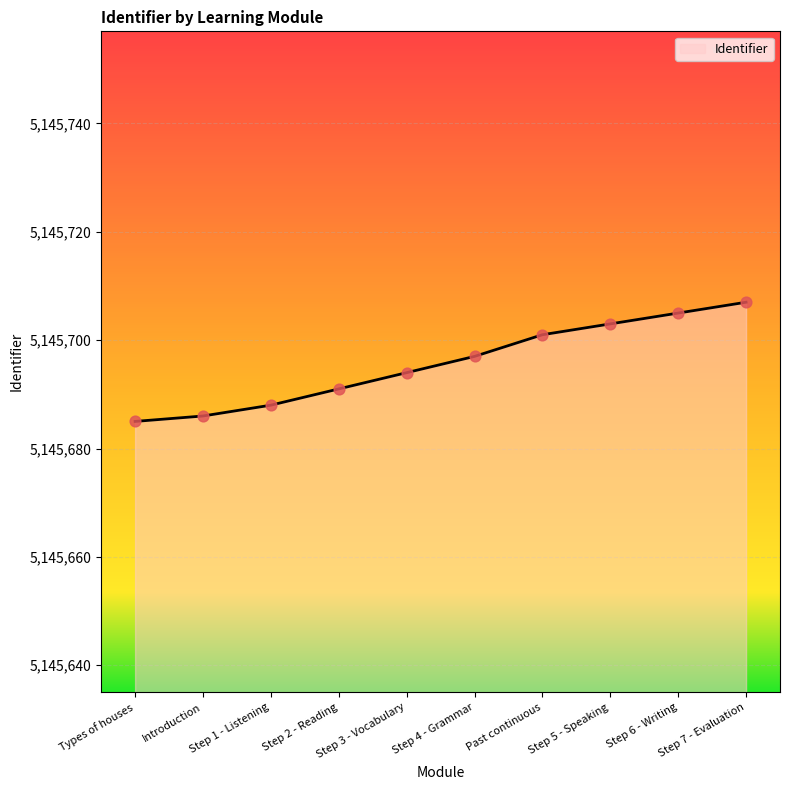

Which has a higher value, Step 2 - Reading or Step 7 - Evaluation?

Step 7 - Evaluation